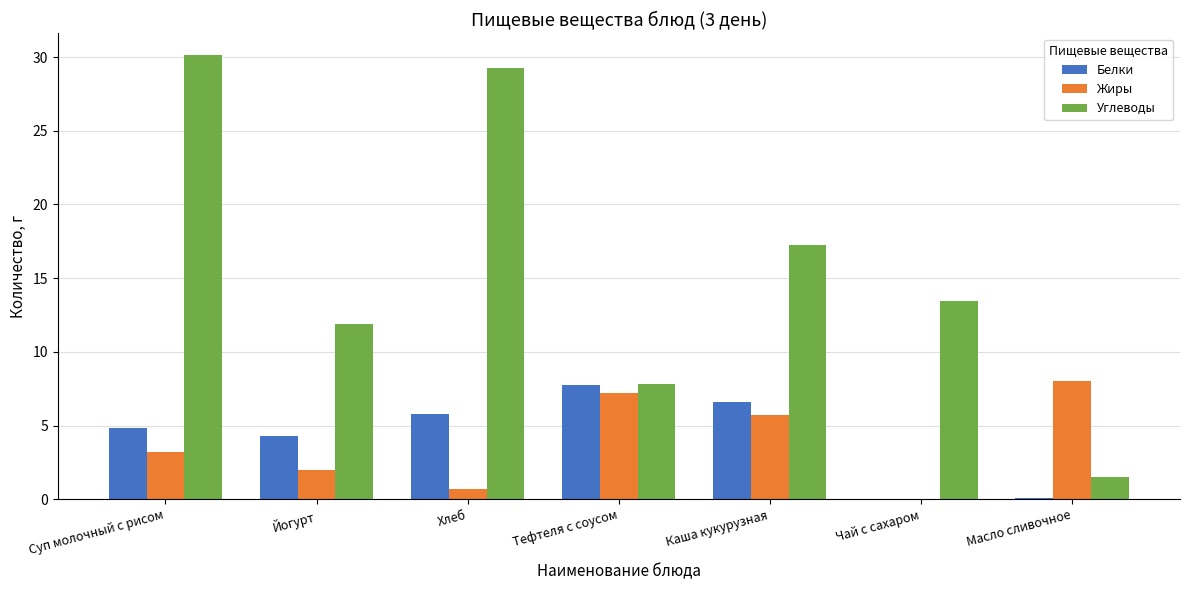

At which label does Углеводы reach its peak?

Суп молочный с рисом